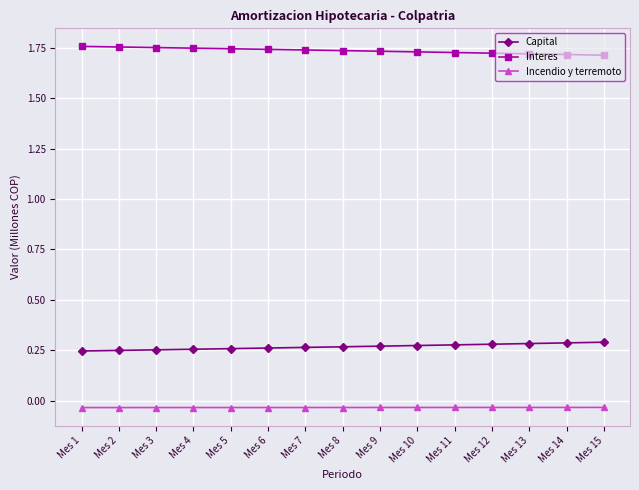

True or false: Capital and Incendio y terremoto intersect in this chart.

False